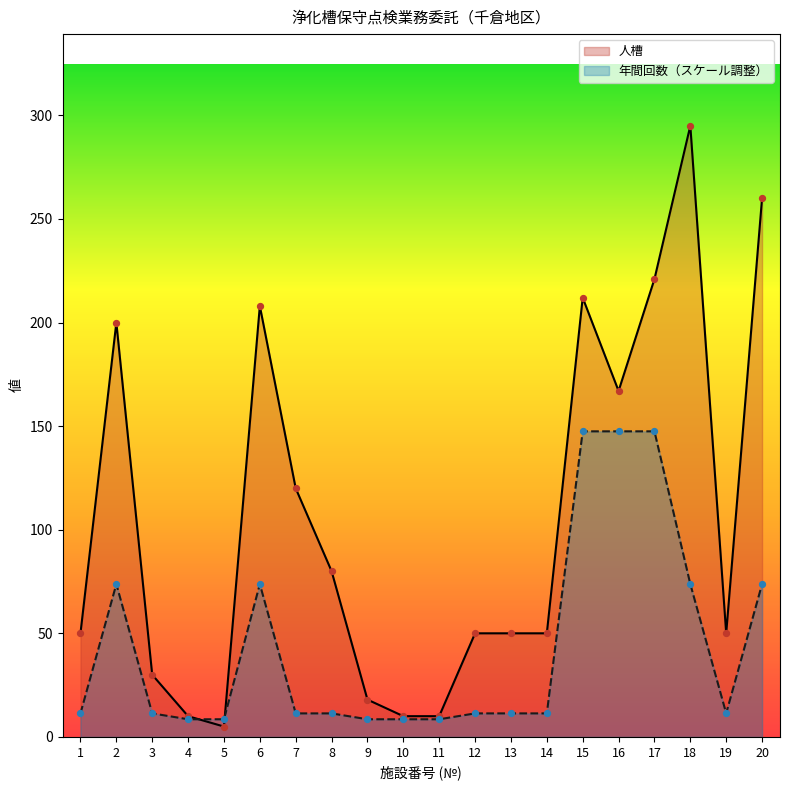

What are all the series names shown in the legend?

人槽, 年間回数（スケール調整）